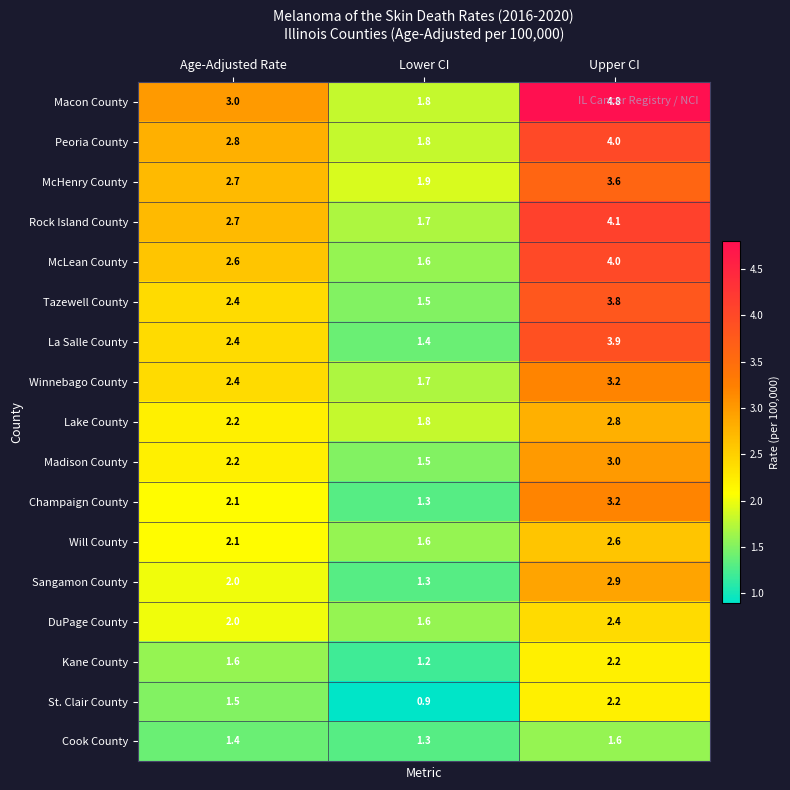

The value of Sangamon County at Upper CI is 2.9. True or false?

True